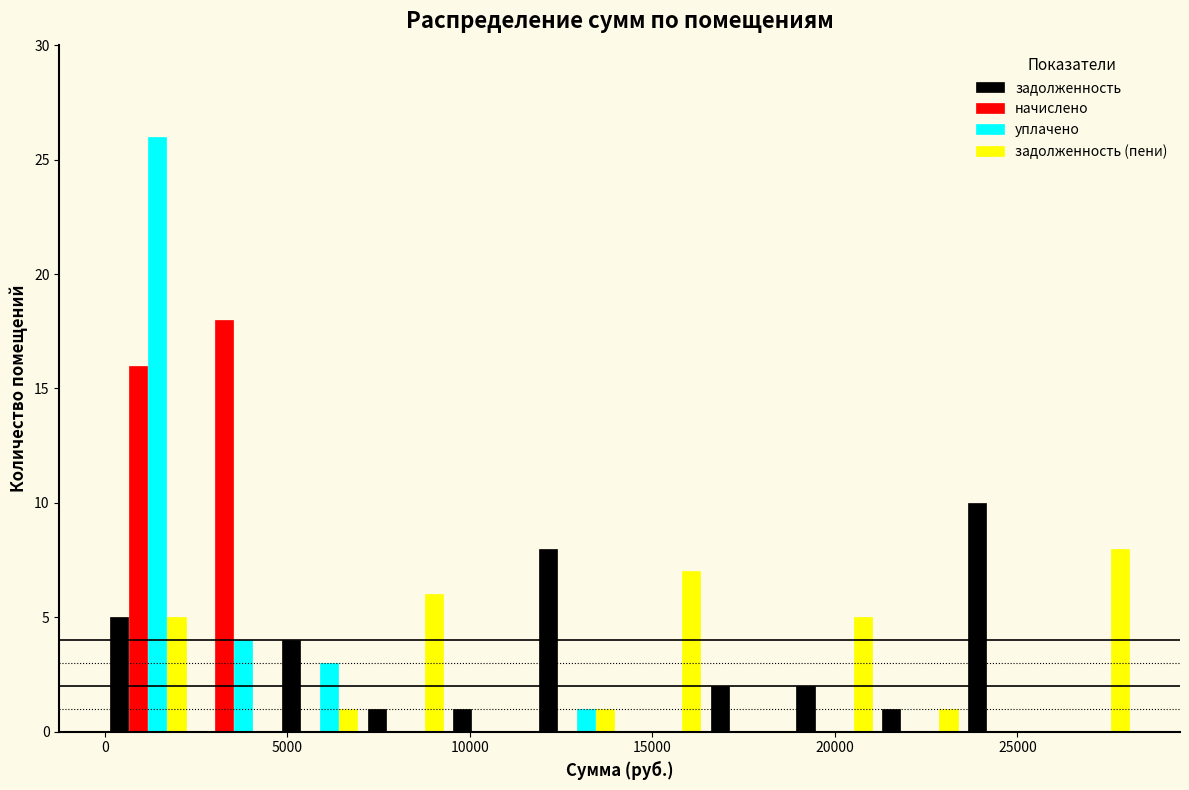

Reading left to right, list every range on the x-axis with the height of the bar of each series over it. Neither the bar edges nor the heights are printed on the chart, so give them approximately, as read against the axes.

0 to 2500: задолженность=5	начислено=16	уплачено=26	задолженность (пени)=5
2500 to 4500: задолженность=0	начислено=18	уплачено=4	задолженность (пени)=0
4500 to 7000: задолженность=4	начислено=0	уплачено=3	задолженность (пени)=1
7000 to 9500: задолженность=1	начислено=0	уплачено=0	задолженность (пени)=6
9500 to 12000: задолженность=1	начислено=0	уплачено=0	задолженность (пени)=0
12000 to 14000: задолженность=8	начислено=0	уплачено=1	задолженность (пени)=1
14000 to 16500: задолженность=0	начислено=0	уплачено=0	задолженность (пени)=7
16500 to 19000: задолженность=2	начислено=0	уплачено=0	задолженность (пени)=0
19000 to 21000: задолженность=2	начислено=0	уплачено=0	задолженность (пени)=5
21000 to 23500: задолженность=1	начислено=0	уплачено=0	задолженность (пени)=1
23500 to 26000: задолженность=10	начислено=0	уплачено=0	задолженность (пени)=0
26000 to 28000: задолженность=0	начислено=0	уплачено=0	задолженность (пени)=8